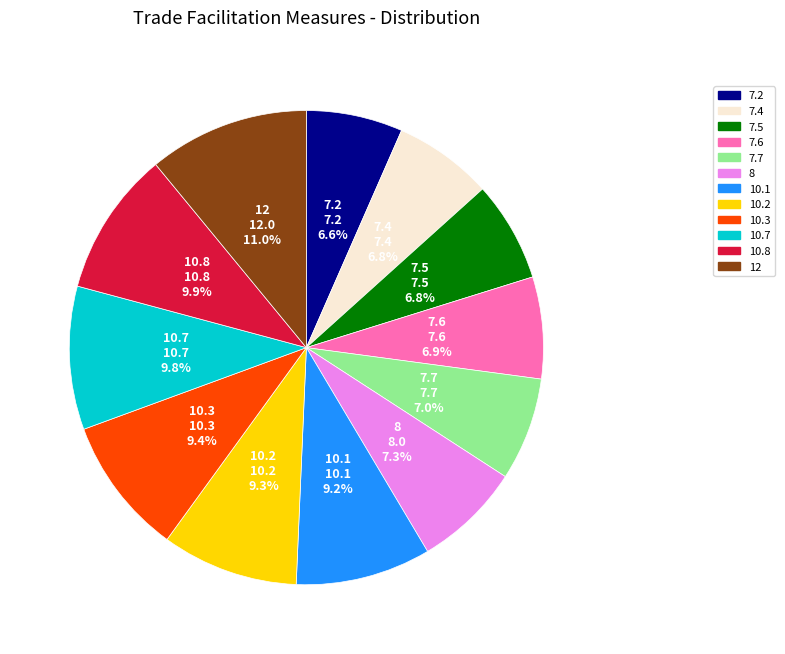

To the nearest percent, what percentage of the pie is 8?

7%